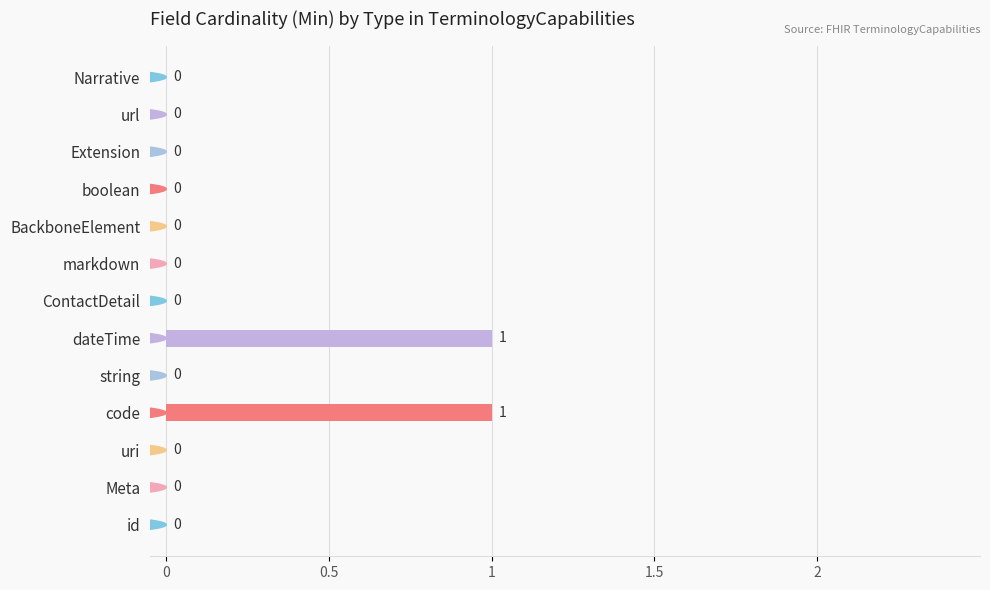

The value at Extension is -1. True or false?

False